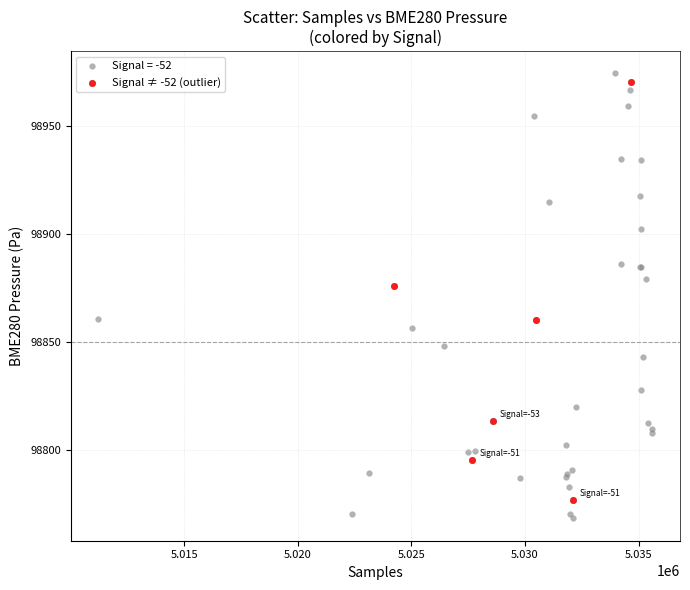

Which series has the widest spread of Y values?

Signal = -52